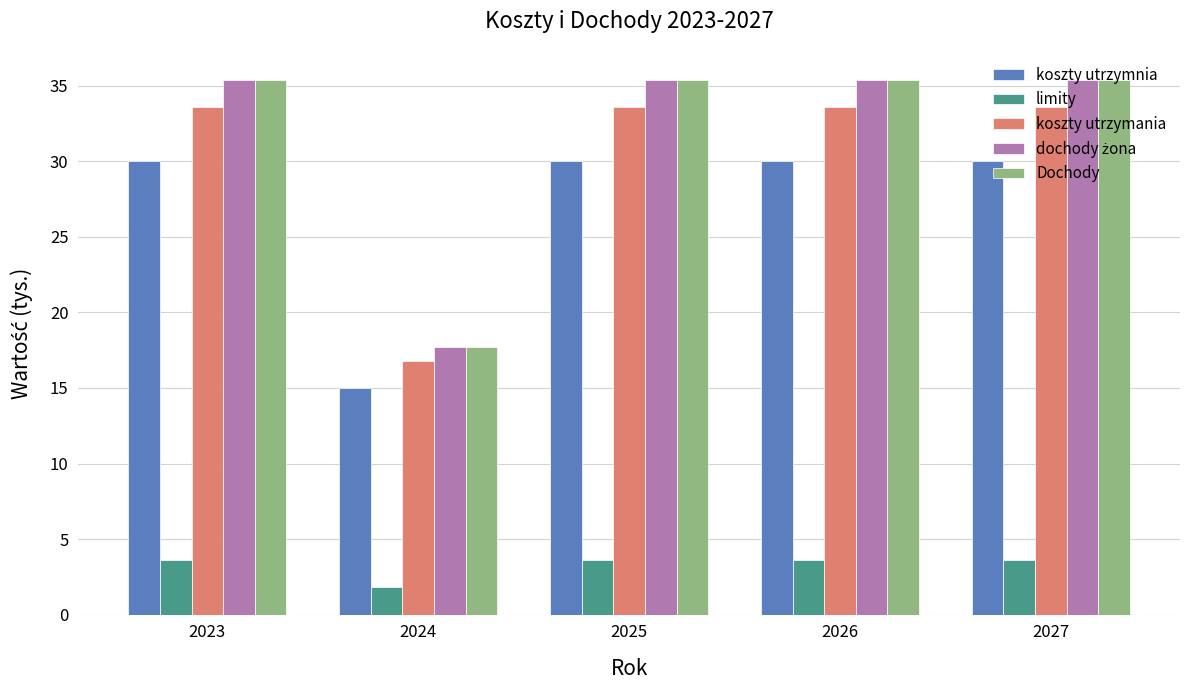

What is the sum of all koszty utrzymania values?

151.2